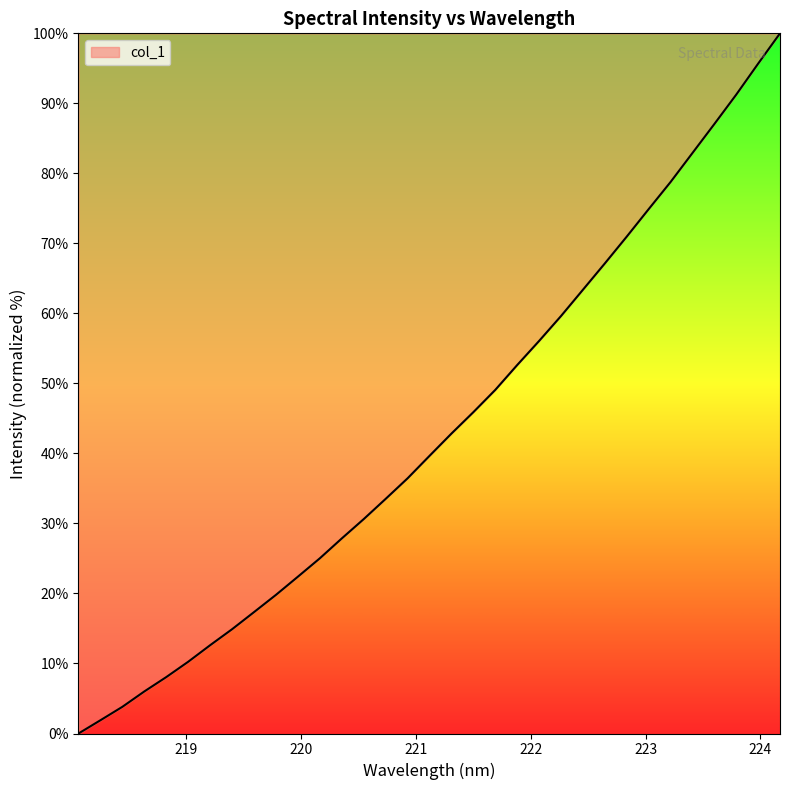

What is the difference between the maximum and minimum values?

100.0